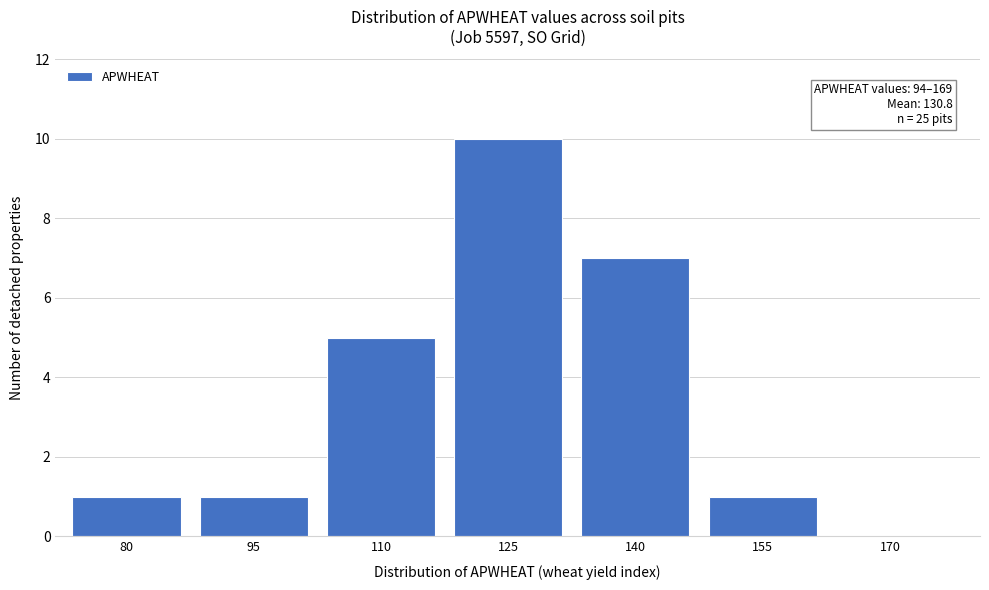

Reading left to right, what are all the values shown in this chart?

80=1	95=1	110=5	125=10	140=7	155=1	170=0